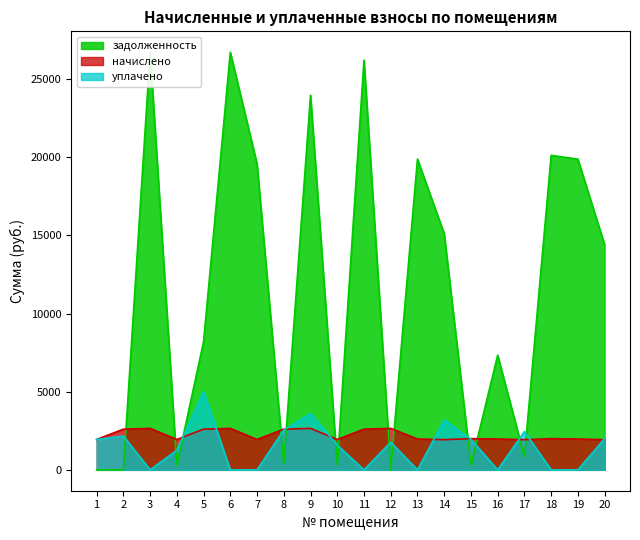

Reading left to right, list all the values displayed in this chart.

задолженность: 1=0.0	2=0.0	3=26715.8	4=283.2	5=8205.1	6=26715.8	7=19565.5	8=377.5	9=23962.1	10=282.4	11=26205.1	12=0.0	13=19879.7	14=15105.3	15=290.3	16=7332.4	17=841.7	18=20115.4	19=19879.7	20=14403.5
начислено: 1=1942.2	2=2601.3	3=2652.0	4=1942.2	5=2601.3	6=2652.0	7=1942.2	8=2601.3	9=2652.0	10=1942.2	11=2601.3	12=2652.0	13=1973.4	14=1930.5	15=1996.8	16=1973.4	17=1930.5	18=1996.8	19=1973.4	20=1930.5
уплачено: 1=1942.1	2=2167.0	3=0.0	4=1254.3	5=5000.0	6=0.0	7=0.0	8=2545.3	9=3609.0	10=1584.4	11=0.0	12=1767.6	13=0.0	14=3193.2	15=1954.3	16=0.0	17=2450.5	18=0.0	19=0.0	20=2000.2